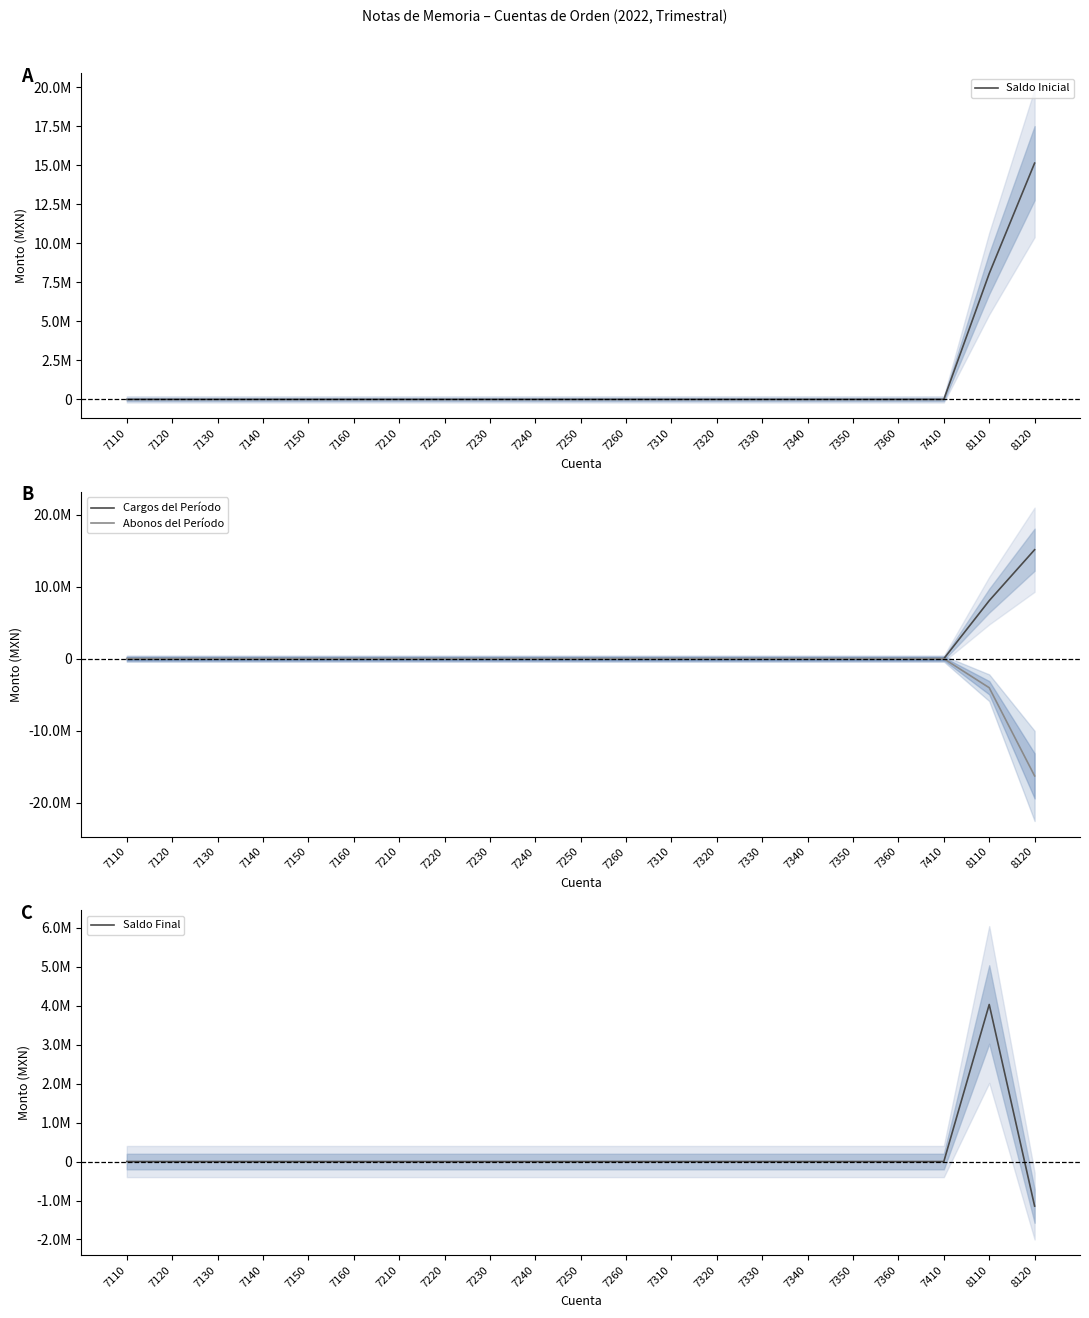

What is the difference between the second highest and second lowest values in the Saldo Inicial series?

8064065.4